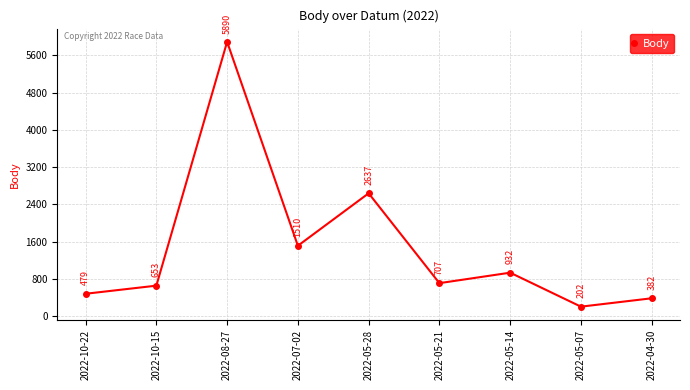

What is the sum of all values?

13392